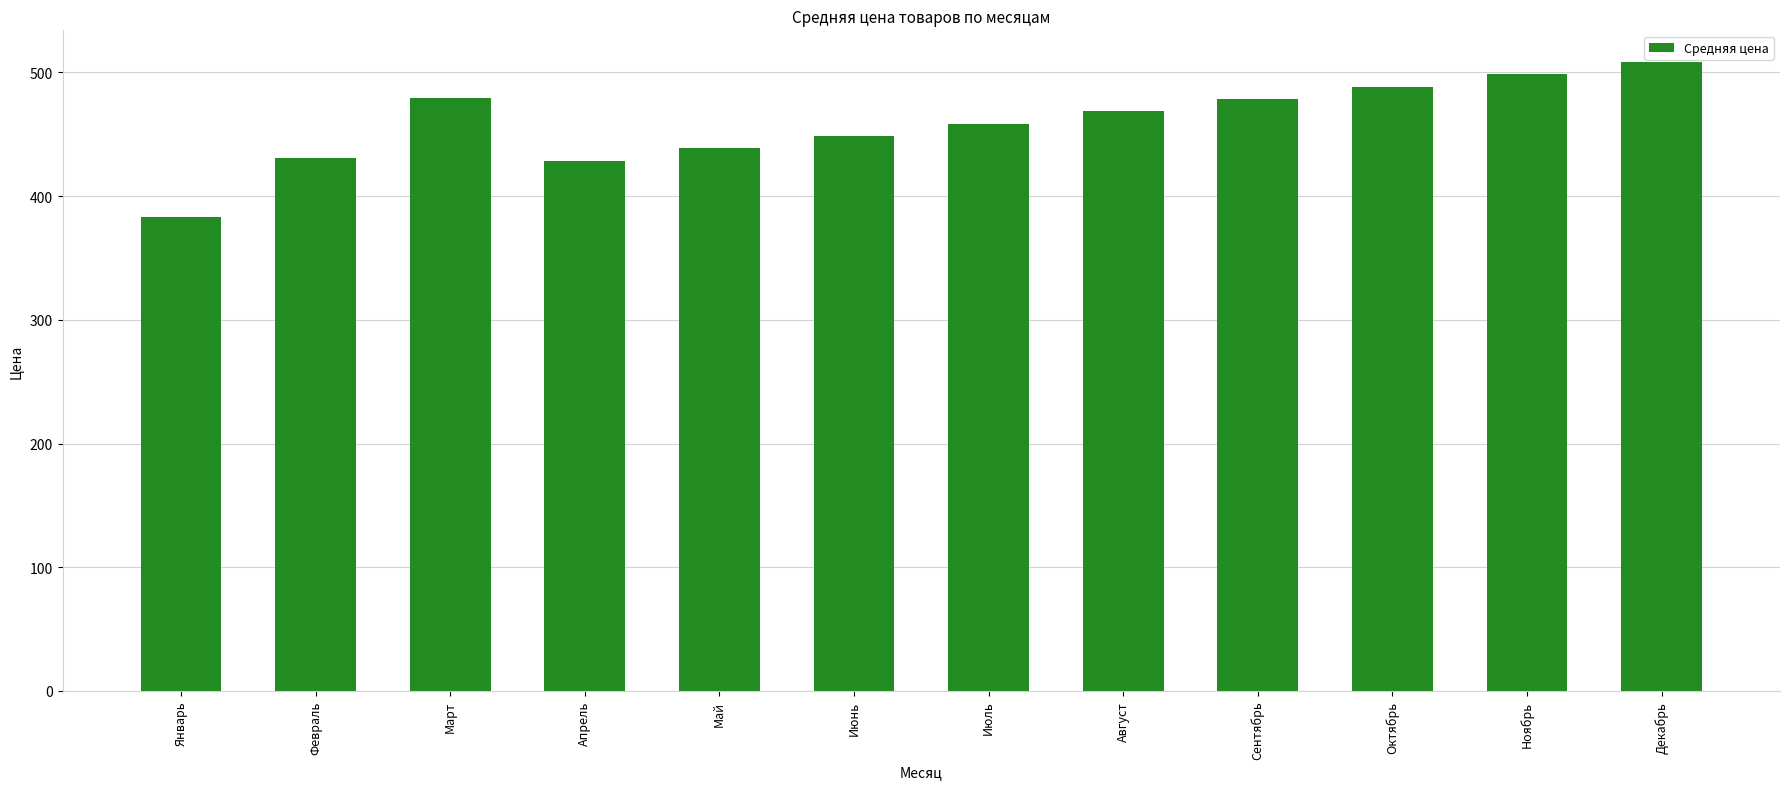

What is the label of the 8th bar from the right?

Май